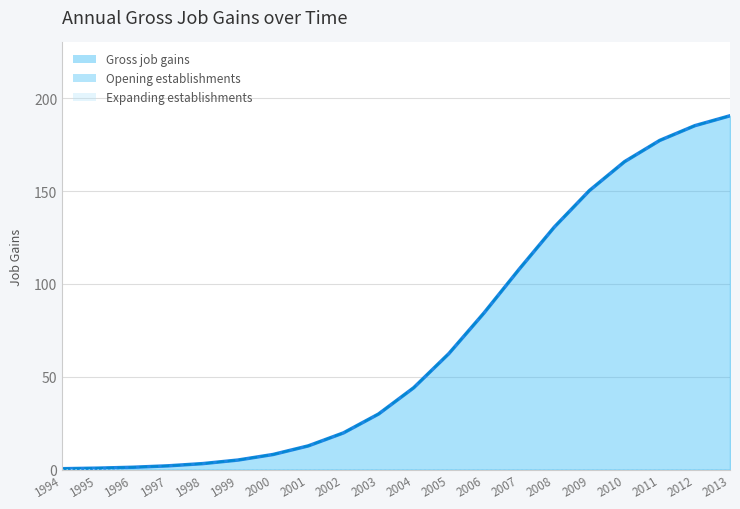

Is it true that Opening establishments line equals 3.2 at 1998?

True